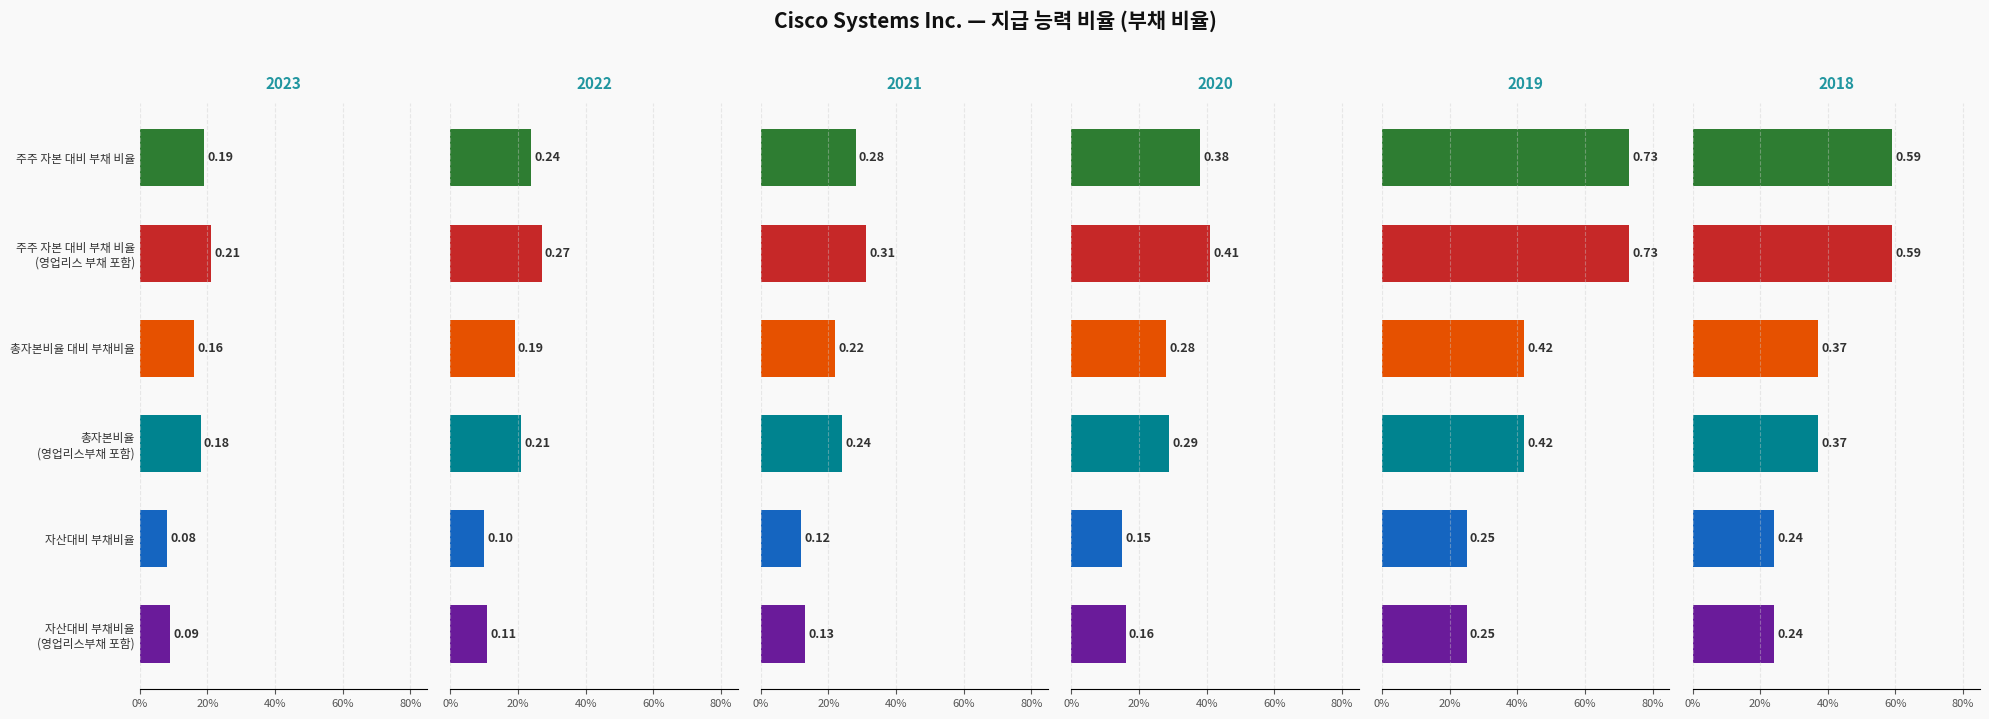

Where is 2023-07-29 nearest to the value 0?

자산대비 부채비율